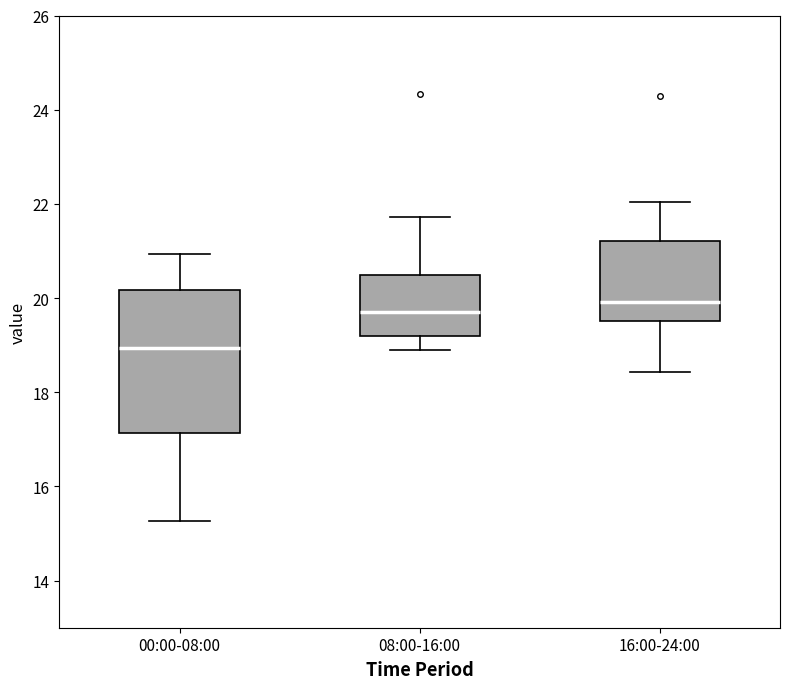

Which box is the tallest, from its lower edge to its upper edge?

00:00-08:00